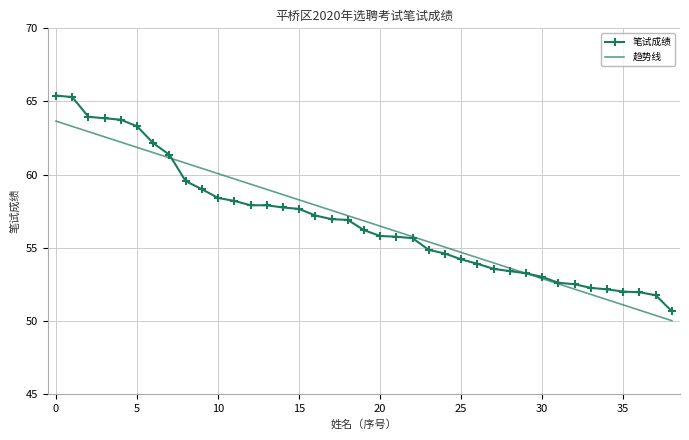

What is the greatest value displayed?

65.4